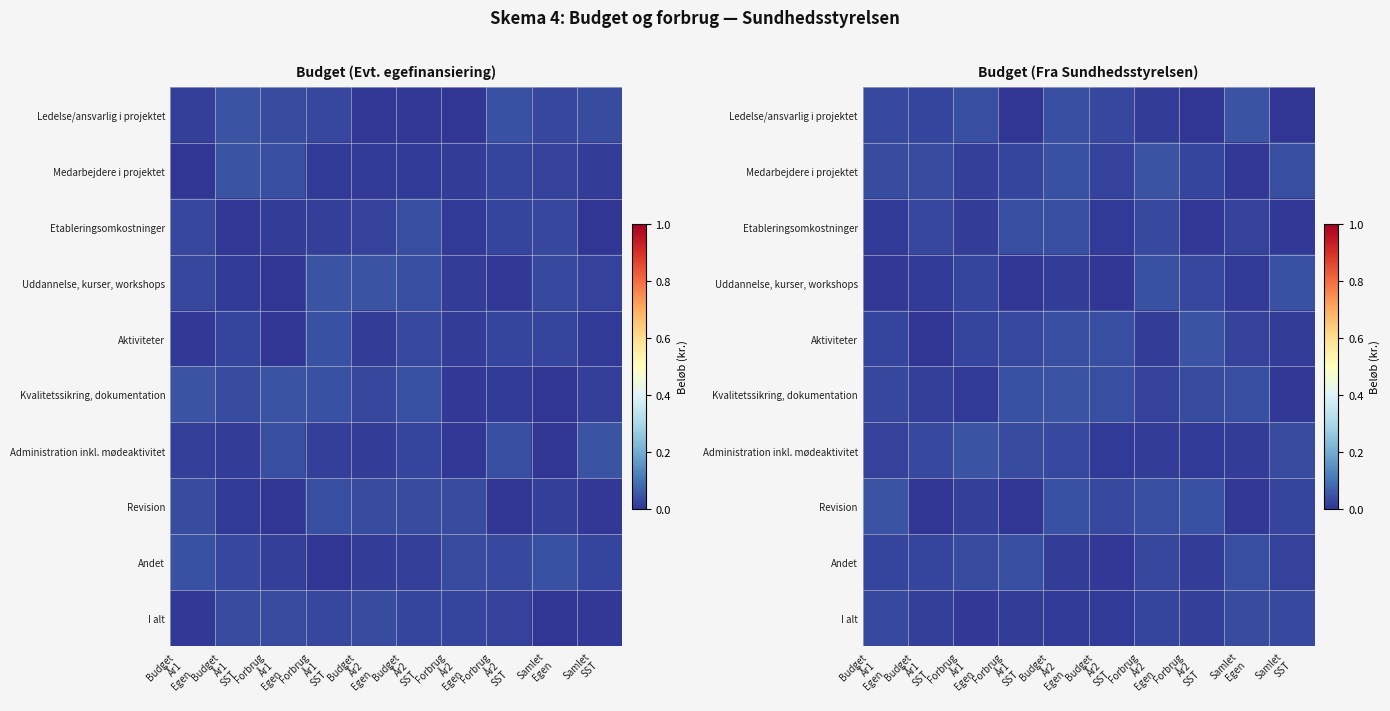

True or false: I alt has a value of 0.0 at Forbrug År1 Egen.

False